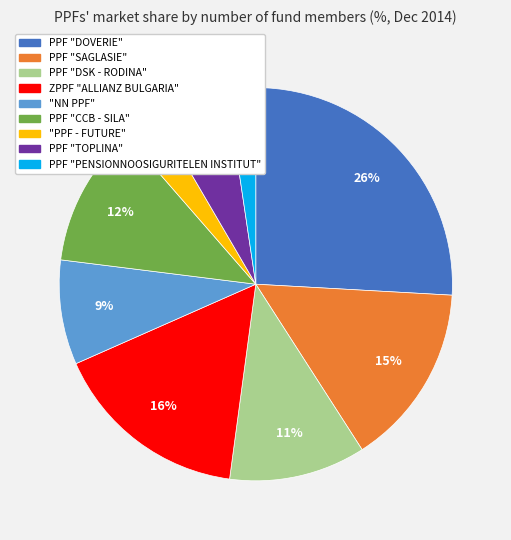

To the nearest percent, what percentage of the pie is PPF "TOPLINA"?

6%